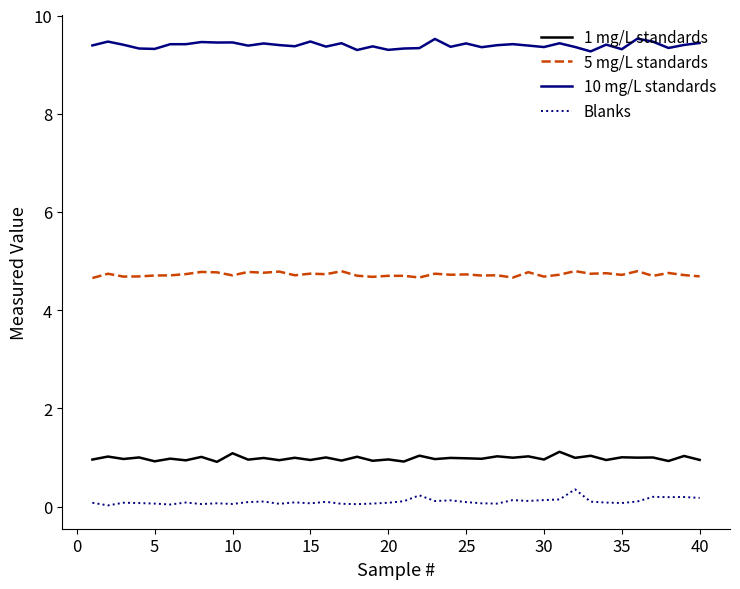

Does the chart display data point markers on the line(s)?

No